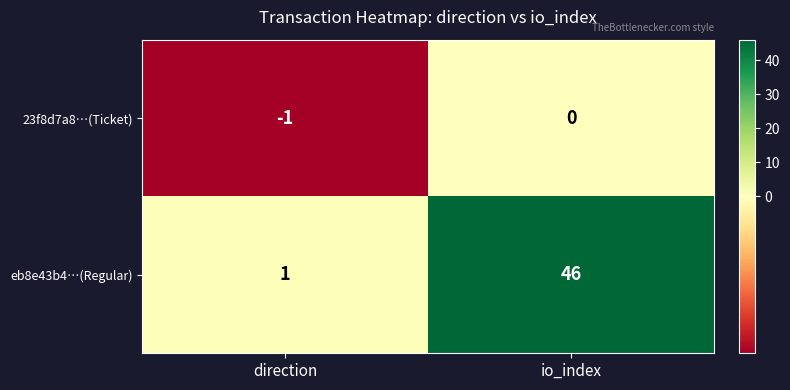

At how many categories does at least one series exceed 41?

1